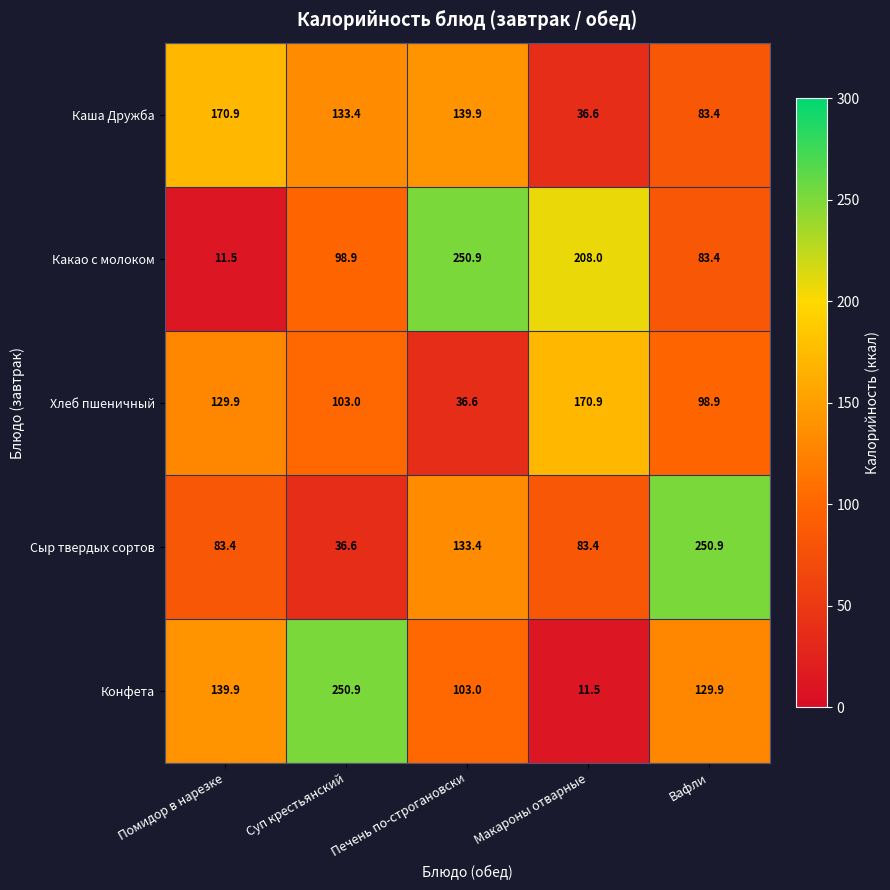

How many data points does each series have?

5